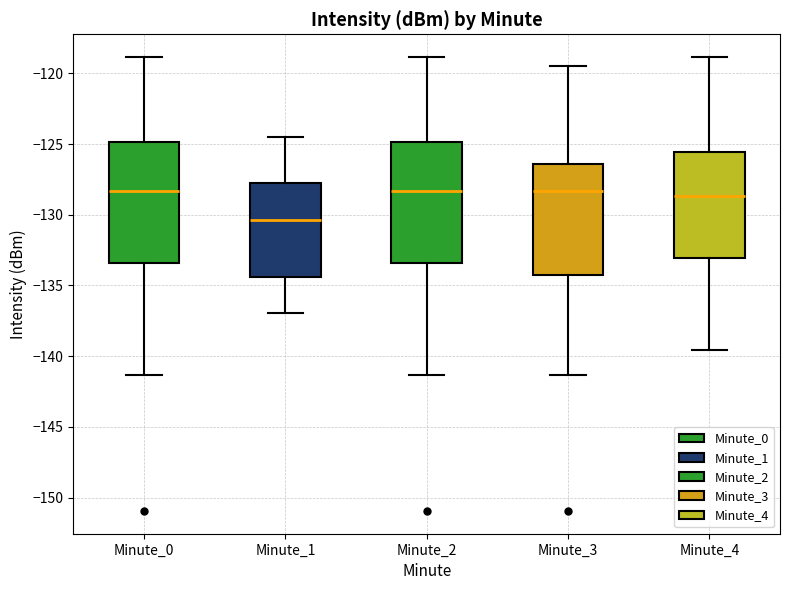

Reading left to right, transcribe this box plot: for each box, give where its median line is, the range the box spans, and where its two whiskers end, as read against the y-axis. The values are not printed on the chart, so give them approximately, as read against the axis.

Minute_0: median -128.5, box -133.5 to -125.0, whiskers -141.5 to -119.0
Minute_1: median -130.5, box -134.5 to -128.0, whiskers -137.0 to -124.5
Minute_2: median -128.5, box -133.5 to -125.0, whiskers -141.5 to -119.0
Minute_3: median -128.5, box -134.0 to -126.5, whiskers -141.5 to -119.5
Minute_4: median -128.5, box -133.0 to -125.5, whiskers -139.5 to -119.0